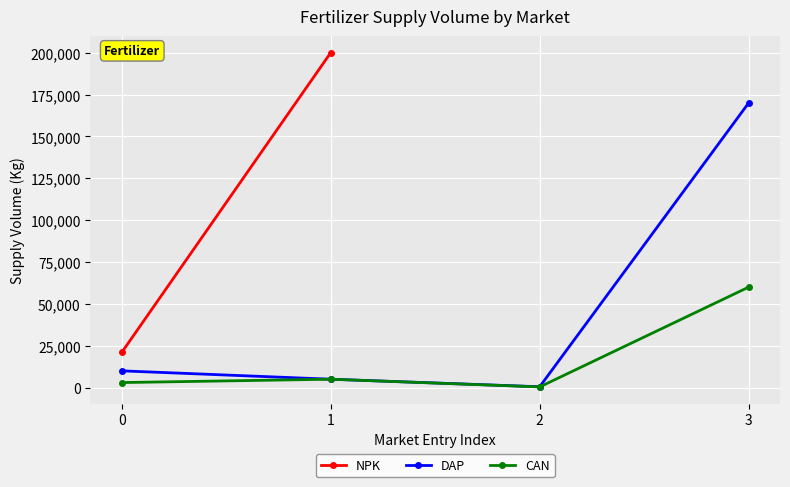

At 3, list the series in order from largest to smallest.

DAP, CAN